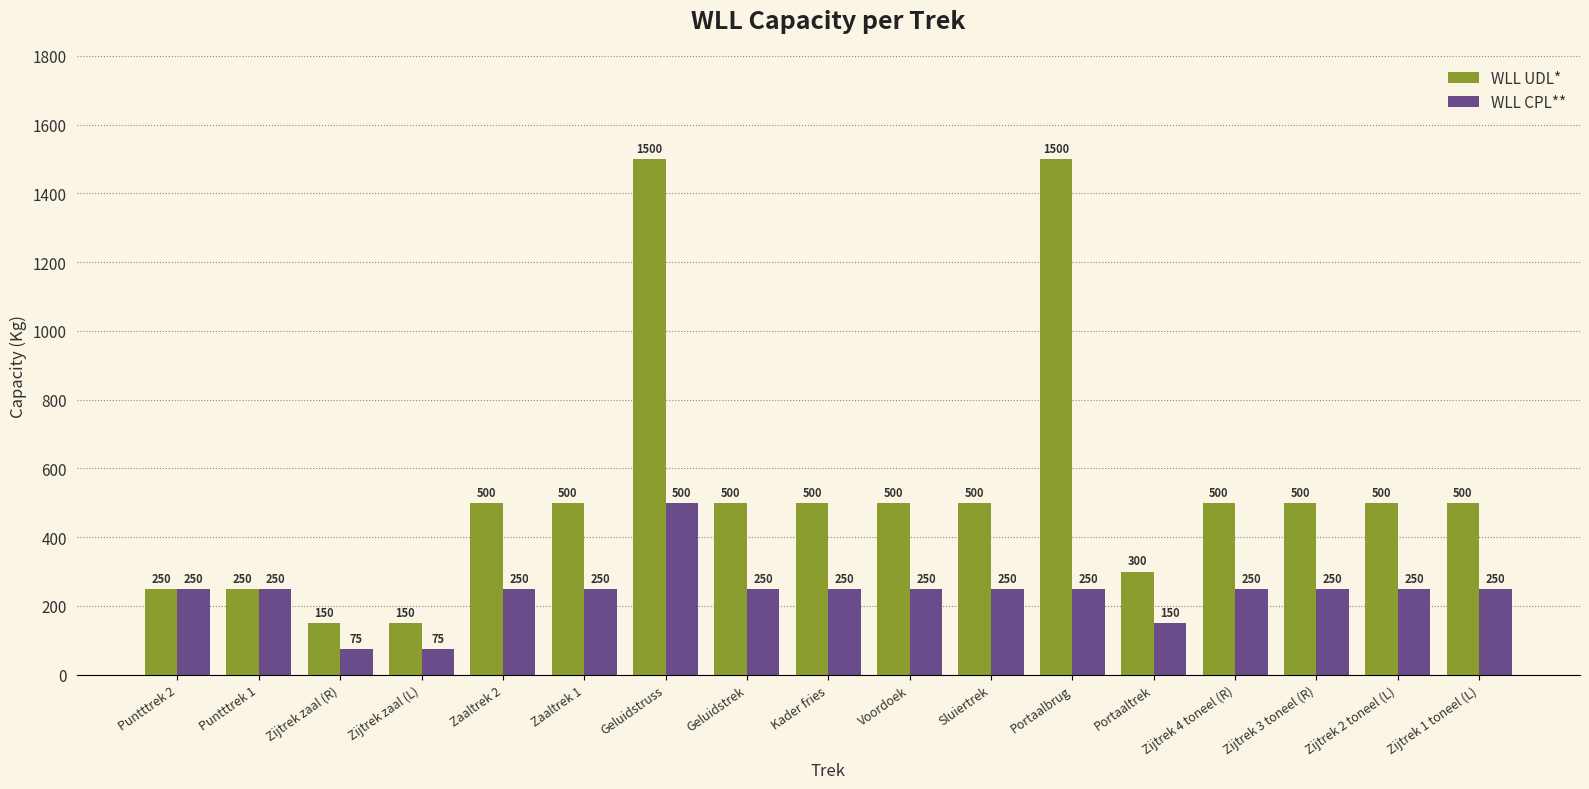

Reading right to left, transcribe all the data shown in this chart.

WLL UDL*: 500	500	500	500	300	1500	500	500	500	500	1500	500	500	150	150	250	250
WLL CPL**: 250	250	250	250	150	250	250	250	250	250	500	250	250	75	75	250	250